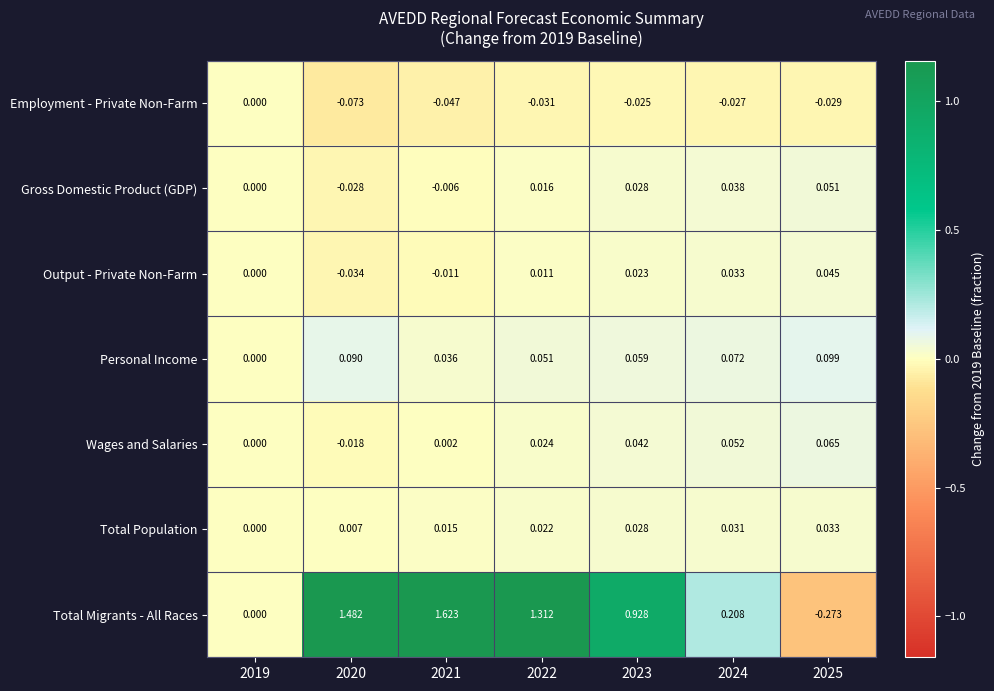

At 2022, list the series in order from largest to smallest.

Total Migrants - All Races, Personal Income, Wages and Salaries, Total Population, Gross Domestic Product (GDP), Output - Private Non-Farm, Employment - Private Non-Farm